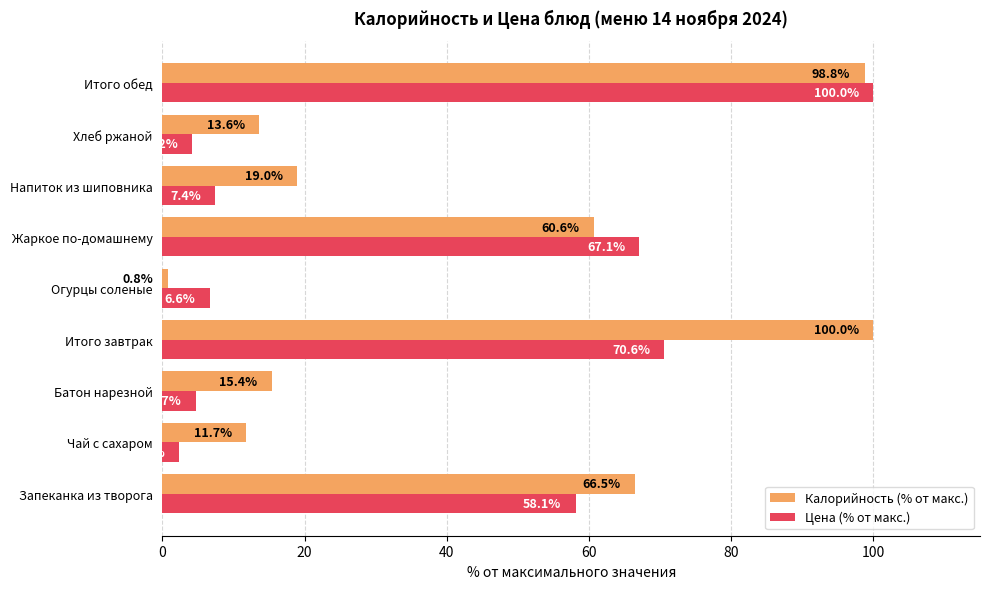

What is the minimum value shown in the chart?

0.8